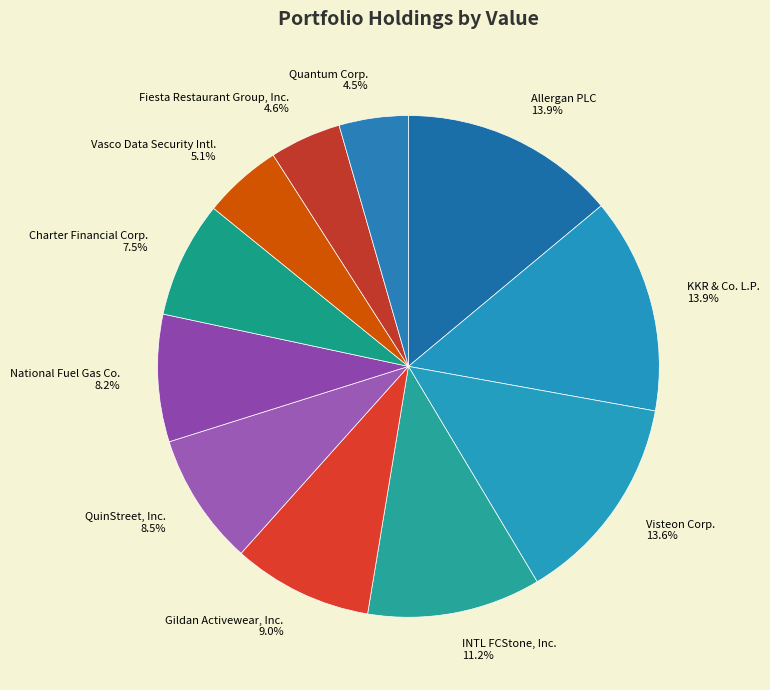

To the nearest percent, what percentage of the pie is KKR & Co. L.P.?

14%